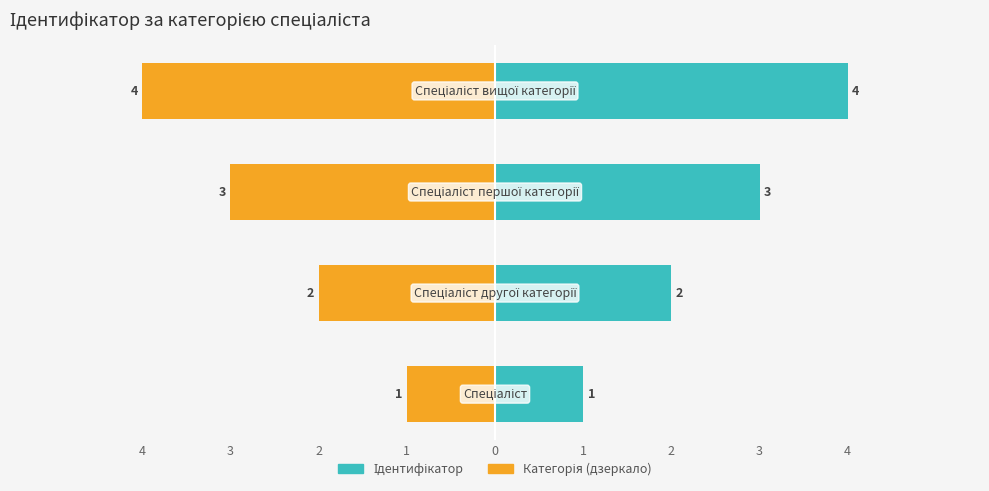

Which series has the largest range (max minus min)?

Ідентифікатор